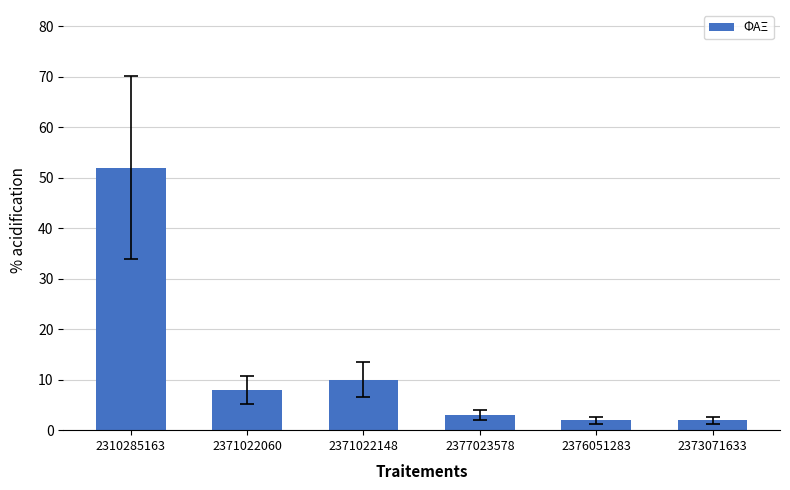

At which label does the data first exceed 8?

2310285163